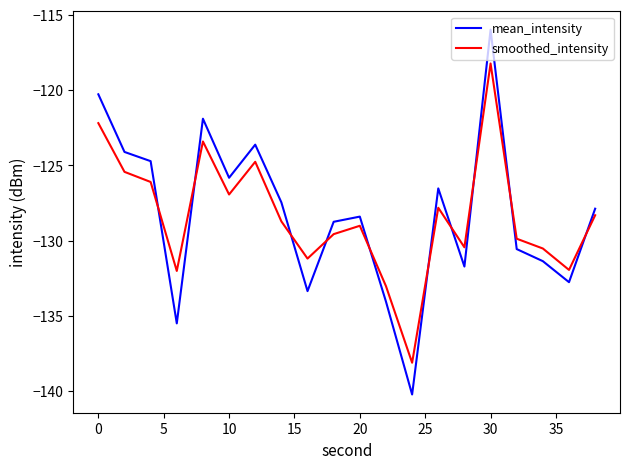

How many values in the smoothed_intensity series are below -128?

12